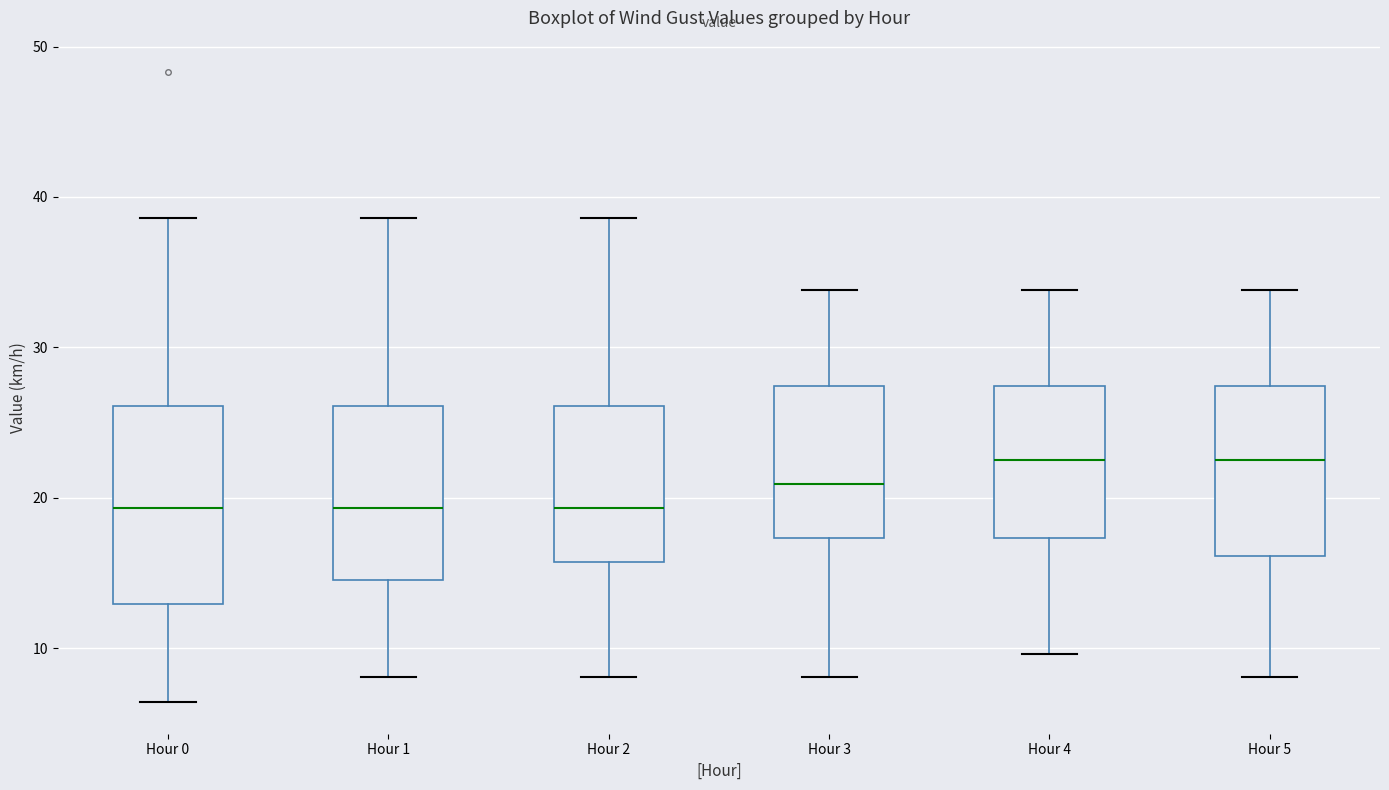

Comparing the boxes themselves (not the whiskers), which one is the tallest?

Hour 0